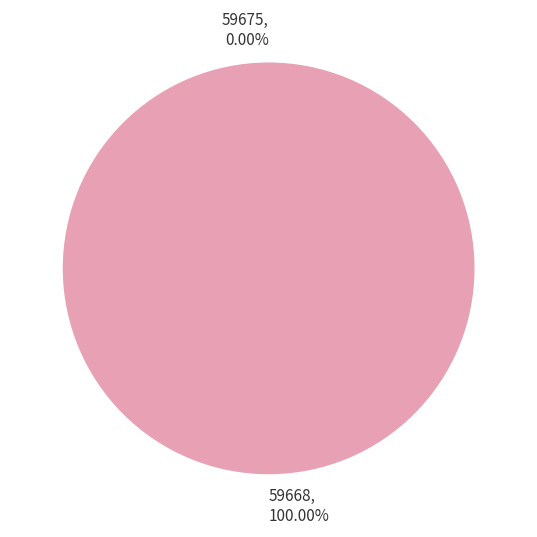

To the nearest percent, what is the difference between the 59675 and 59668 slice percentages?

100%